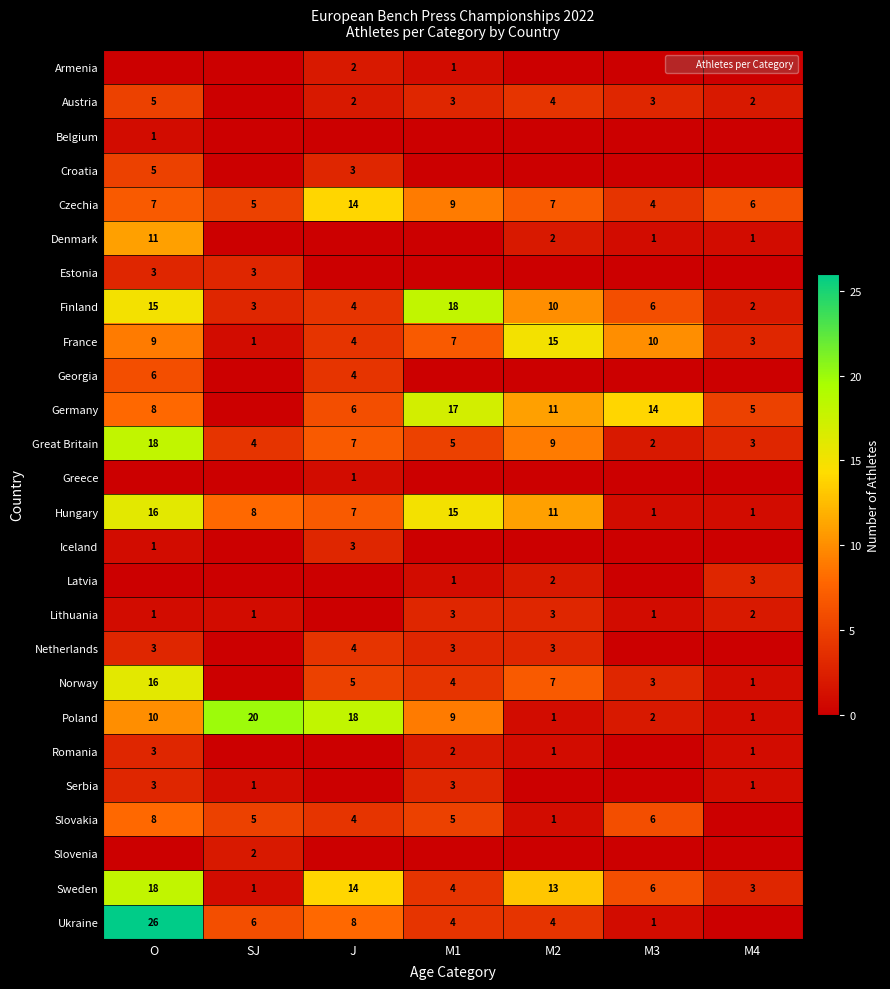

What is the sum of all Iceland values?

4